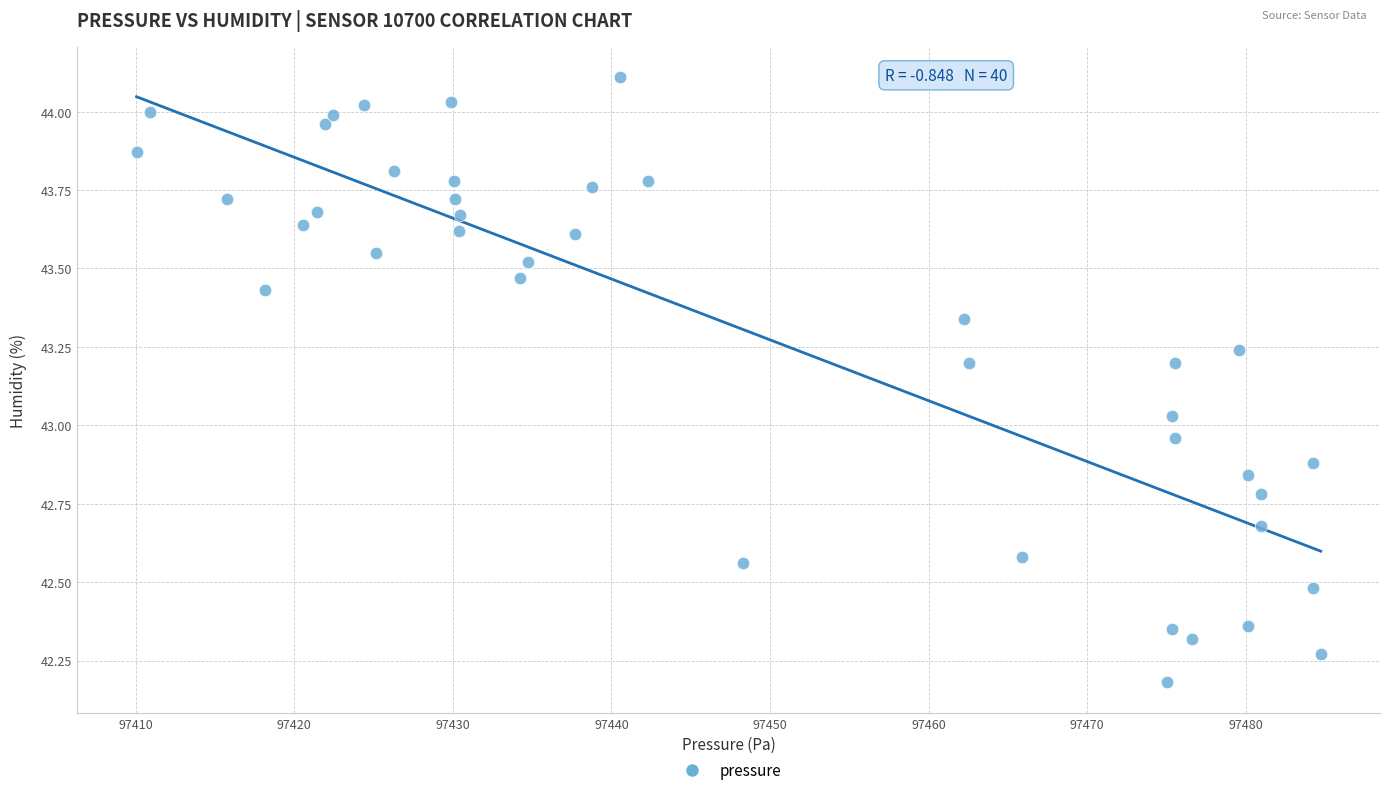

What is the range of X values (max minus min)?

74.7